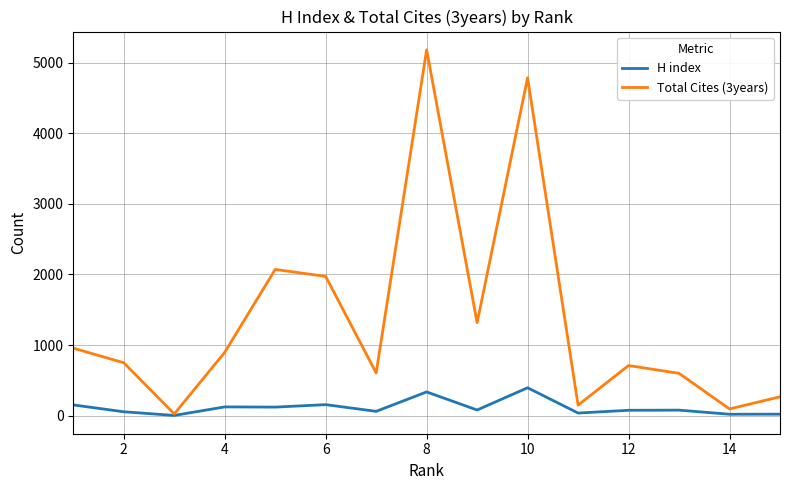

Which series has the largest total across all categories?

Total Cites (3years)